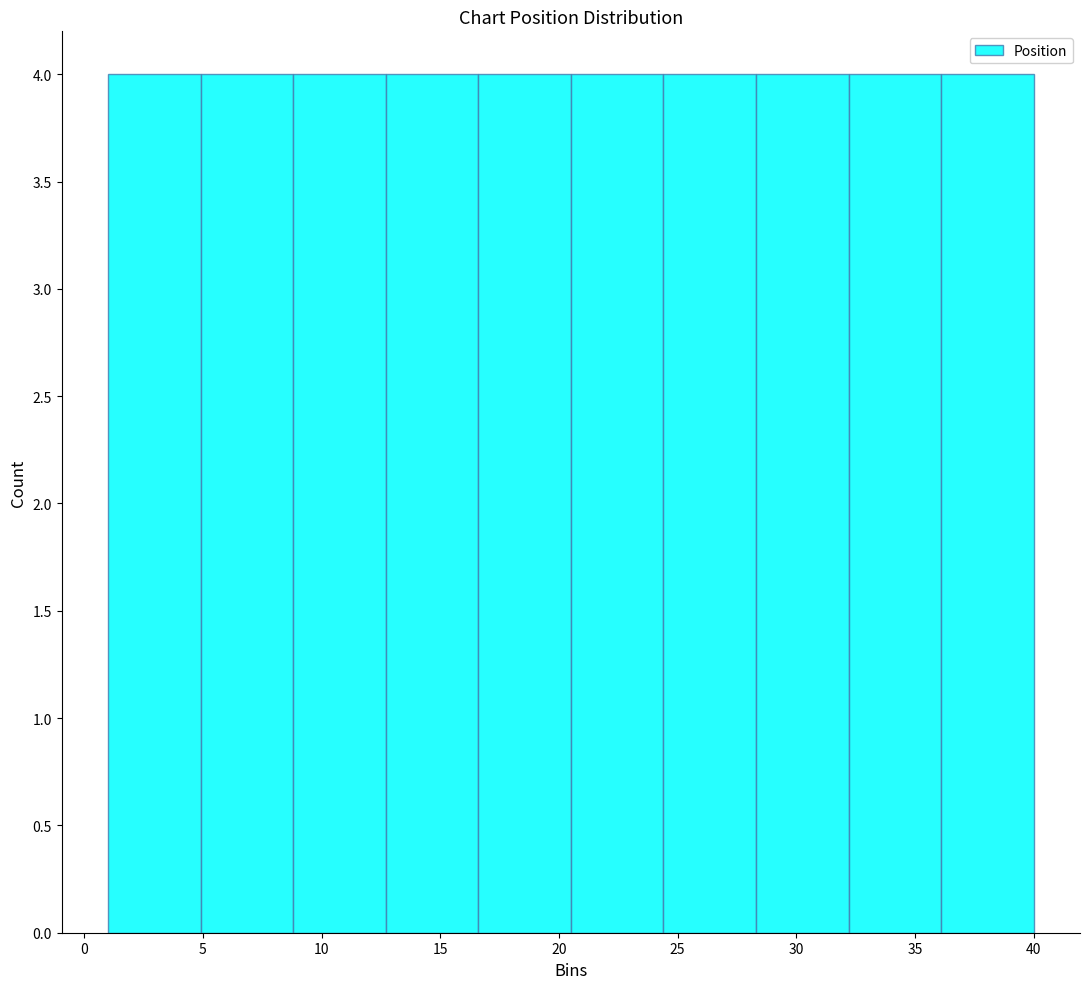

How tall is the bar that spans 12.7 to 16.6 on the x-axis? Neither the bar edges nor the heights are printed on the chart, so give them approximately, as read against the axes.

4